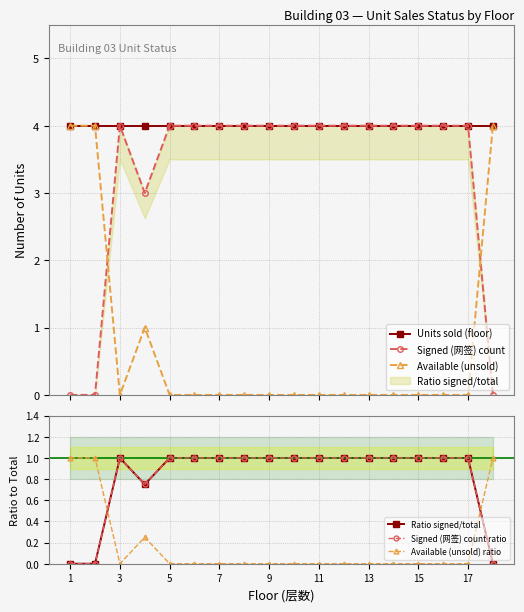

Is this an area chart (filled region under the line)?

No